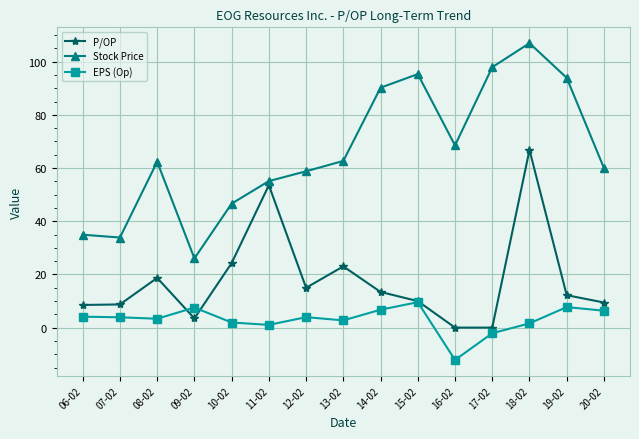

True or false: Stock Price and P/OP cross at least once.

False